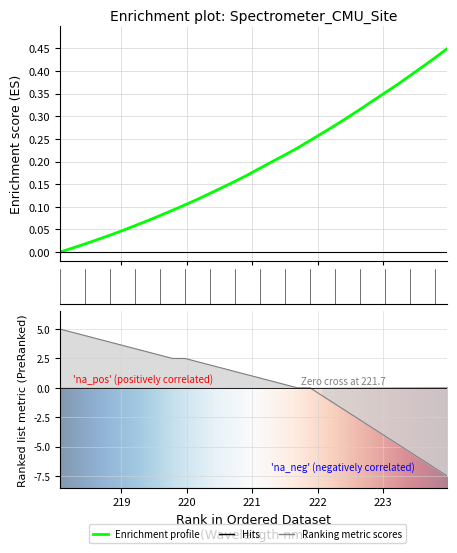

True or false: there are more than 0 points higher than both neighbors.

False